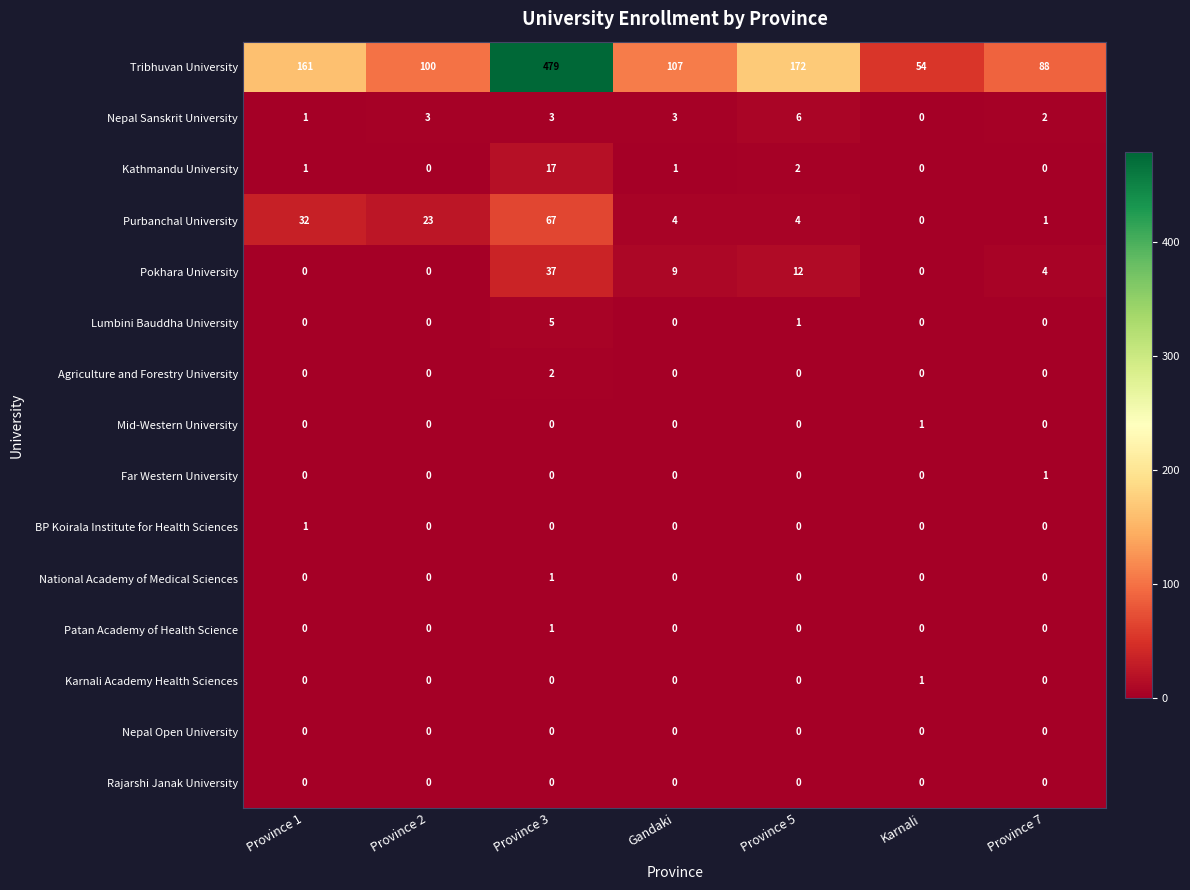

At which category is the sum across all series the highest?

Province 3